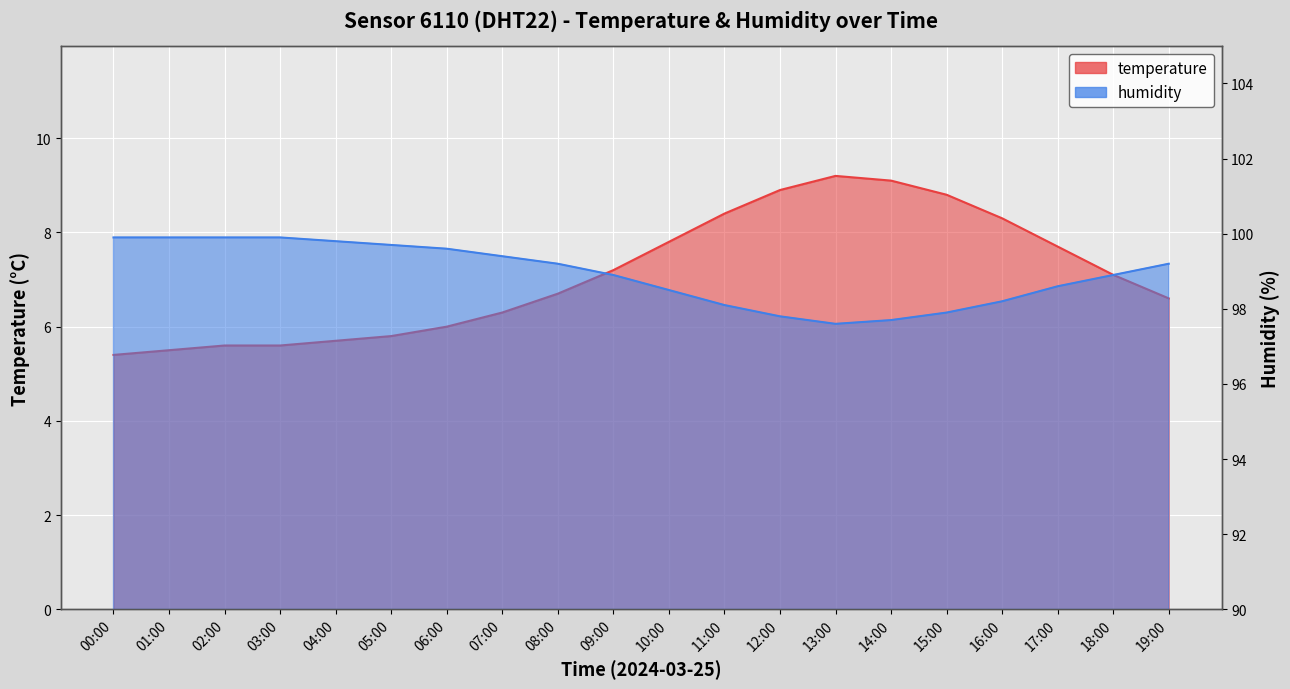

How many lines are shown in the chart?

2